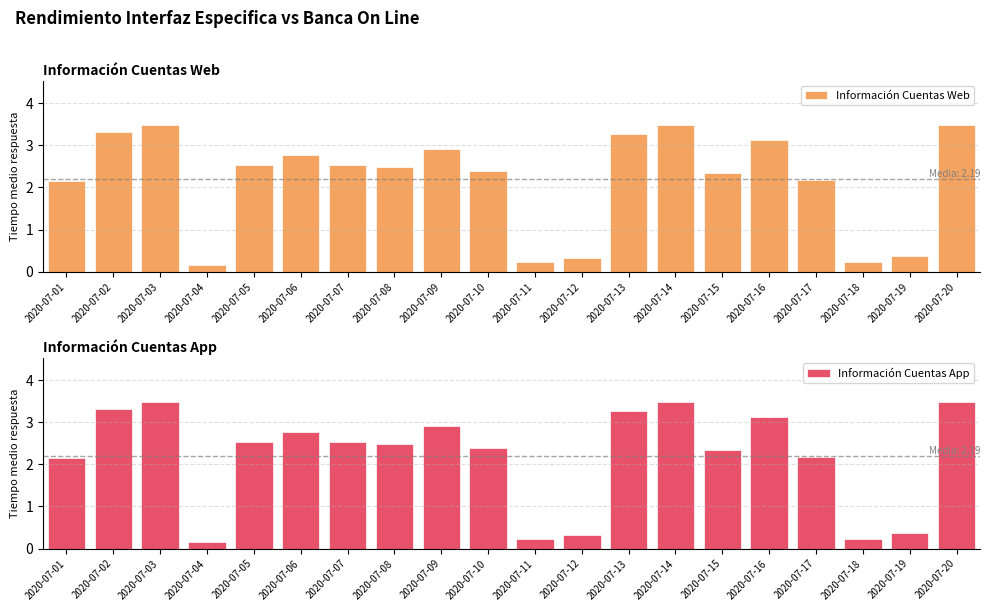

Is the value of Información Cuentas Web at 2020-07-19 greater than the value of Información Cuentas App at 2020-07-12?

Yes